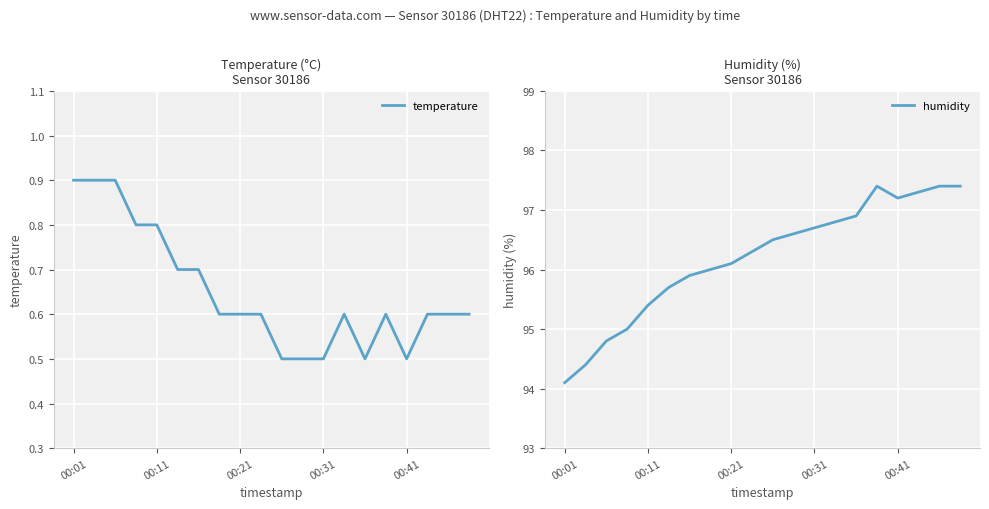

What is the difference between the highest and lowest values at 10?

96.0